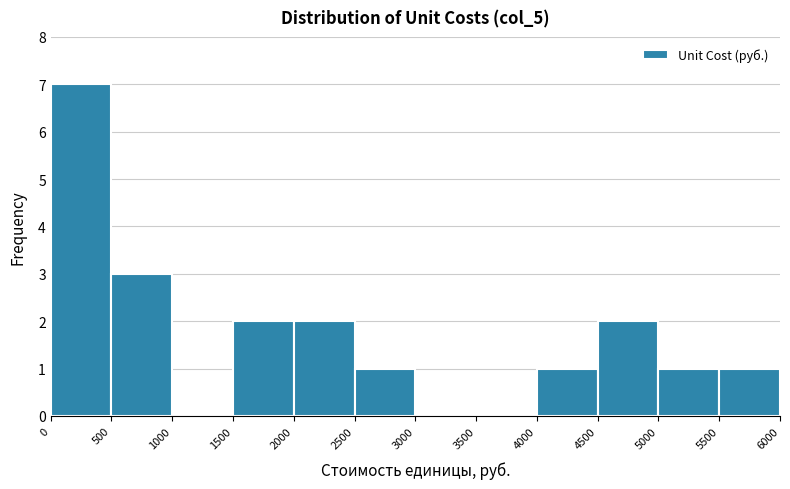

Which range on the x-axis has the tallest bar?

0 to 500